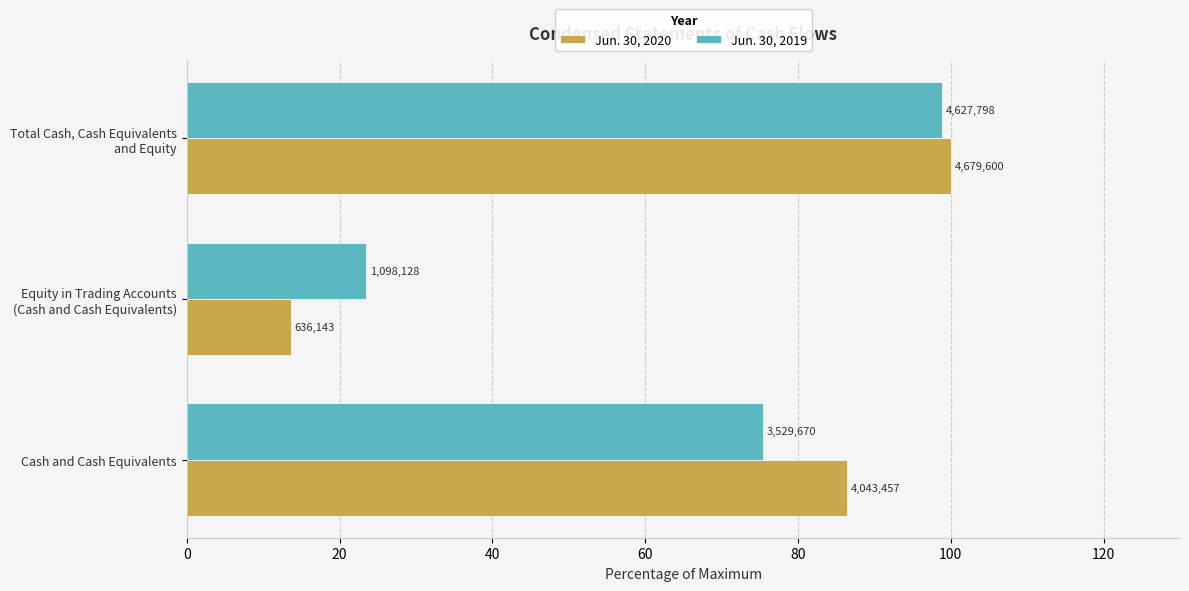

What are all the series names shown in the legend?

Jun. 30, 2020, Jun. 30, 2019